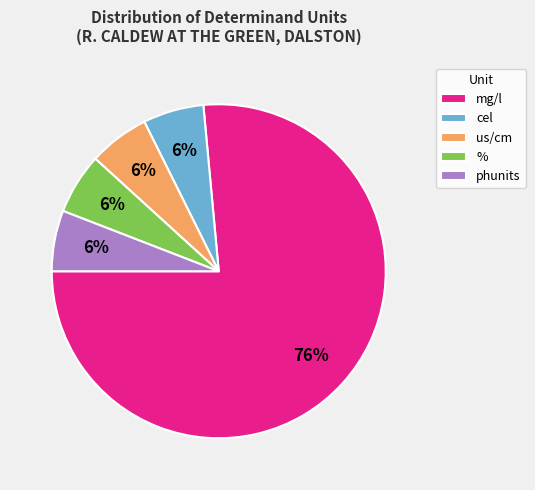

Which slice is the largest?

mg/l